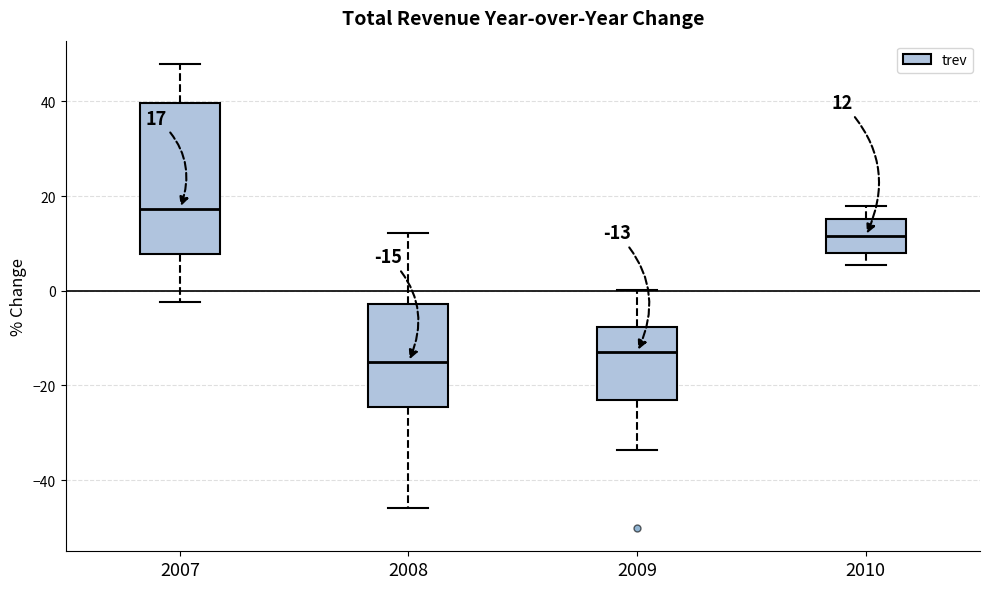

Which box has the highest median line?

2007